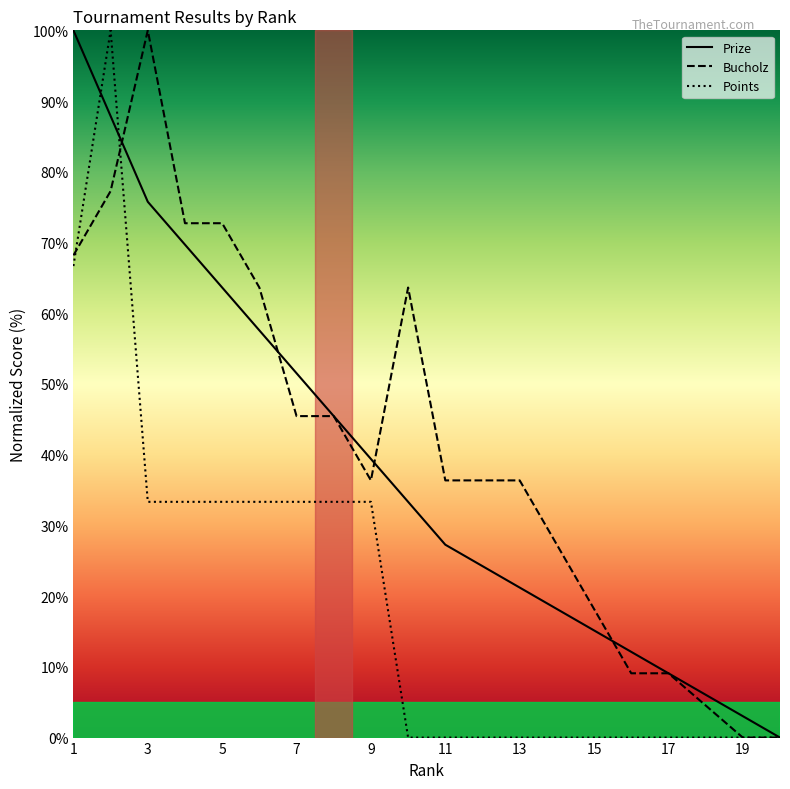

Is the value of Prize at 13 greater than the value of Points at 16?

Yes